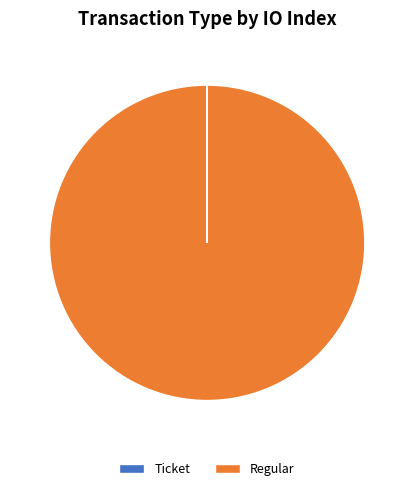

The Regular slice represents 100% of the pie. True or false?

True